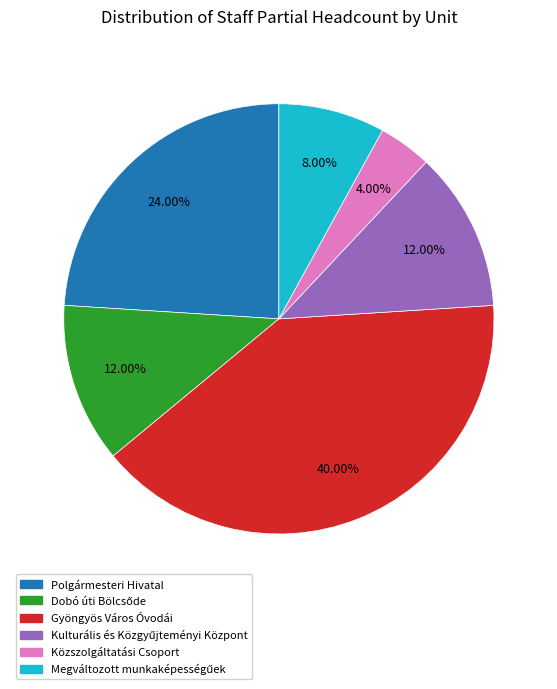

Between Közszolgáltatási Csoport and Polgármesteri Hivatal, which is larger?

Polgármesteri Hivatal